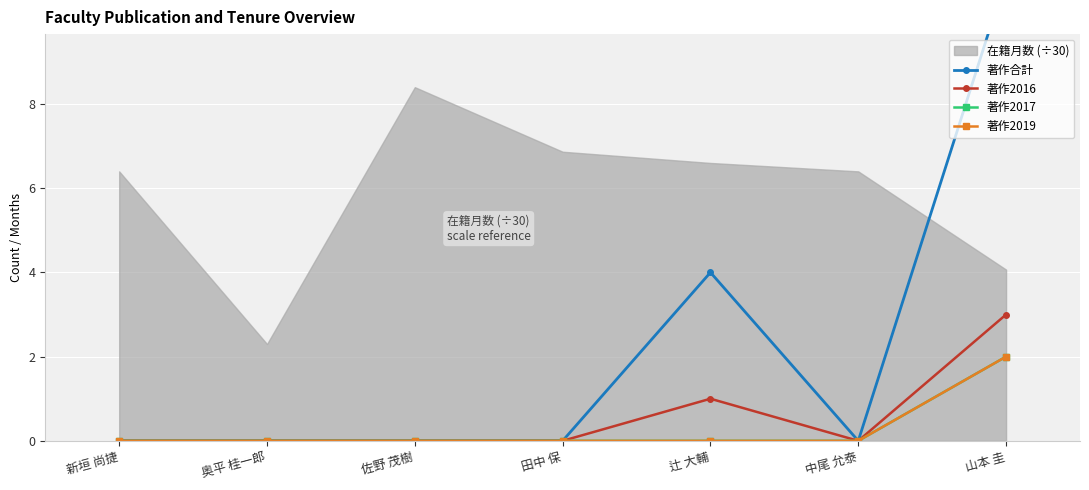

What is the sum of all 著作2019 values?

2